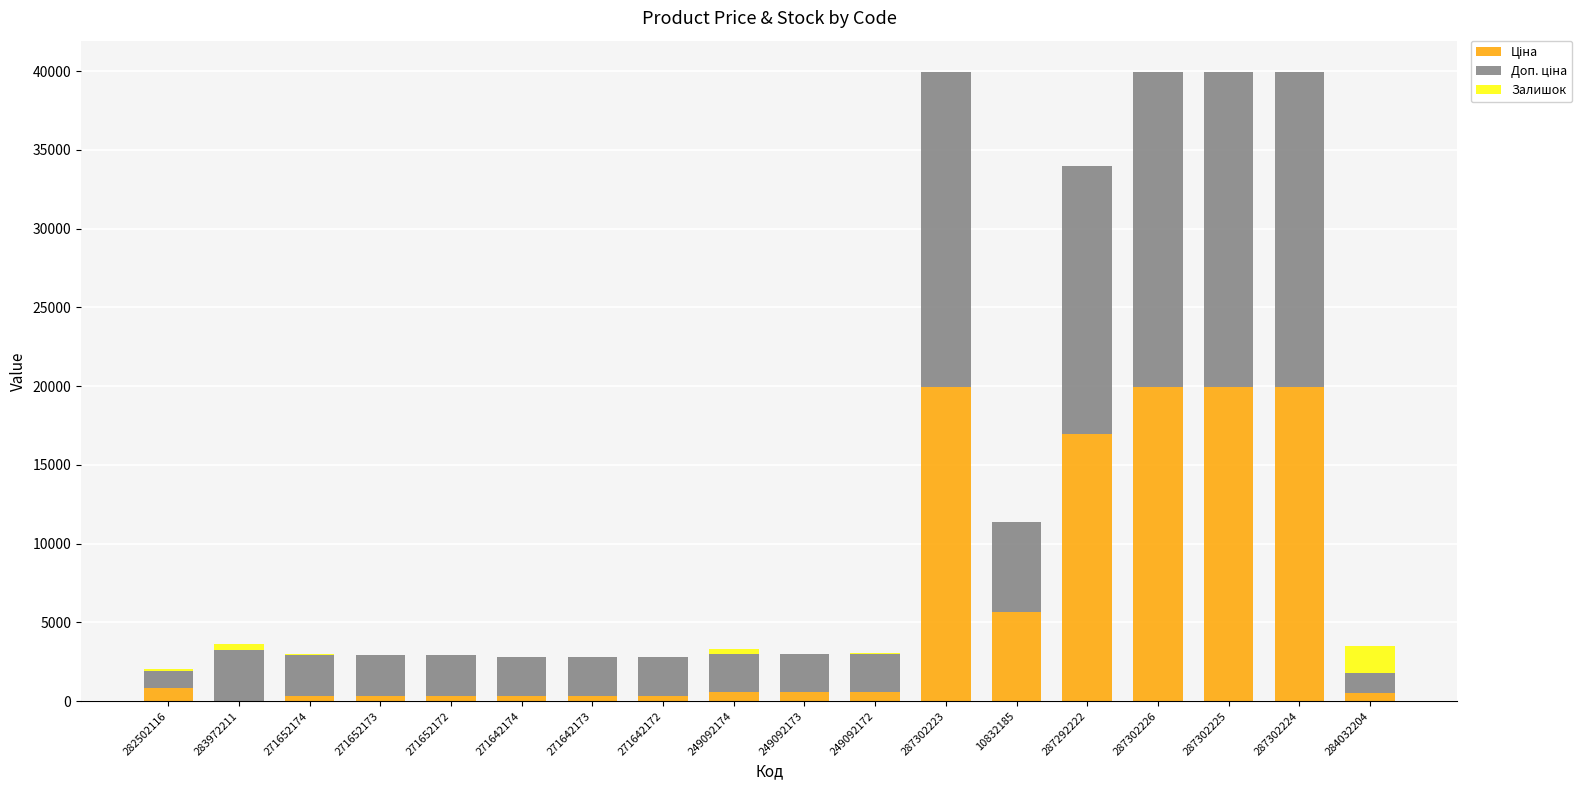

At which label does Ціна reach its minimum?

283972211